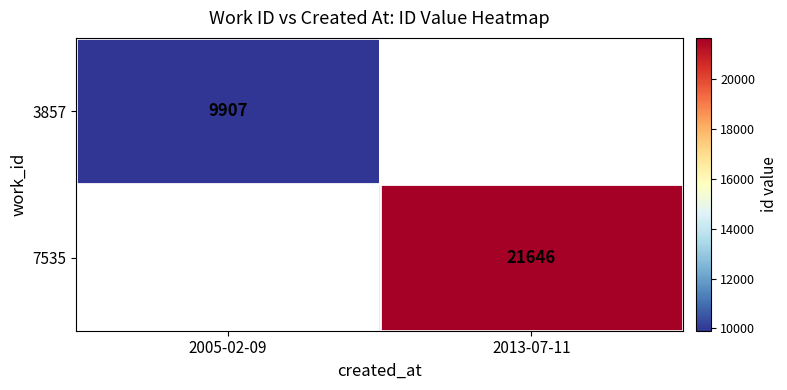

The 7535 series shows 30831 at 2013-07-11. True or false?

False